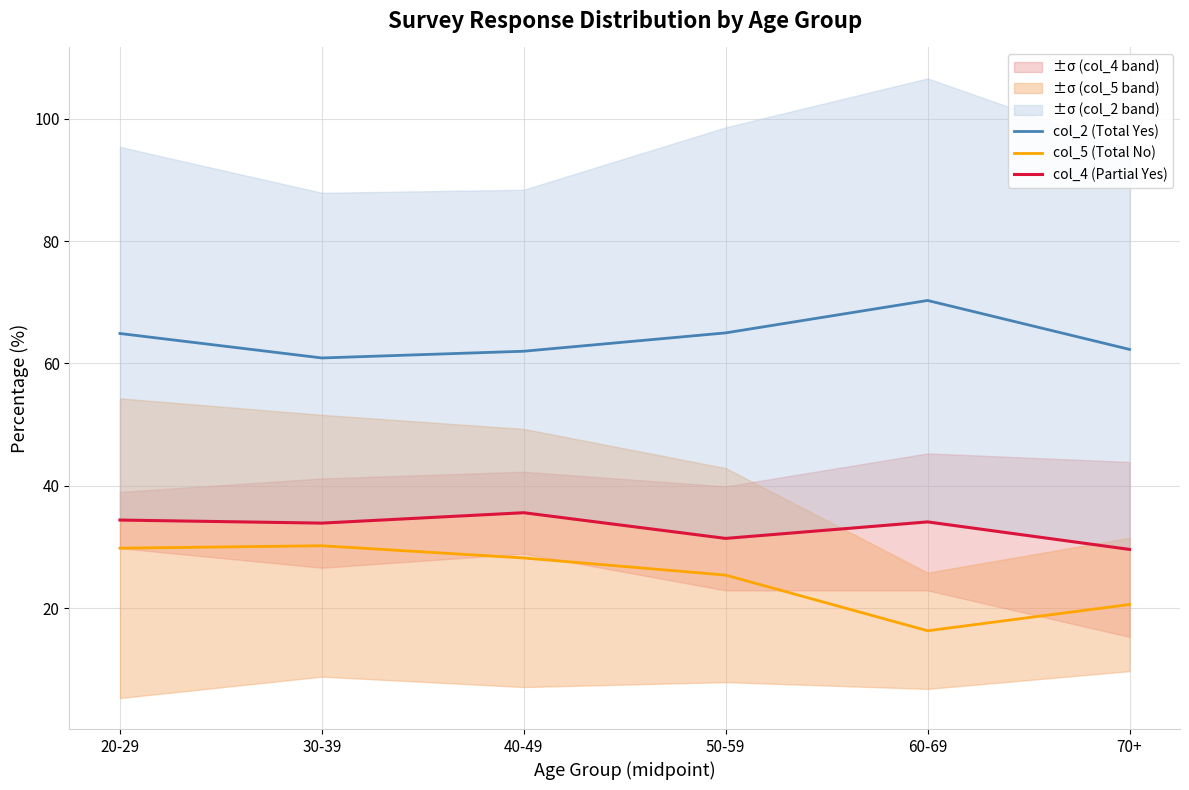

Reading left to right, transcribe all the data shown in this chart.

col_2 (Total Yes): 20-29=64.9	30-39=60.9	40-49=62.0	50-59=65.0	60-69=70.3	70+=62.3
col_5 (Total No): 20-29=29.8	30-39=30.2	40-49=28.2	50-59=25.4	60-69=16.3	70+=20.6
col_4 (Partial Yes): 20-29=34.4	30-39=33.9	40-49=35.6	50-59=31.4	60-69=34.1	70+=29.6